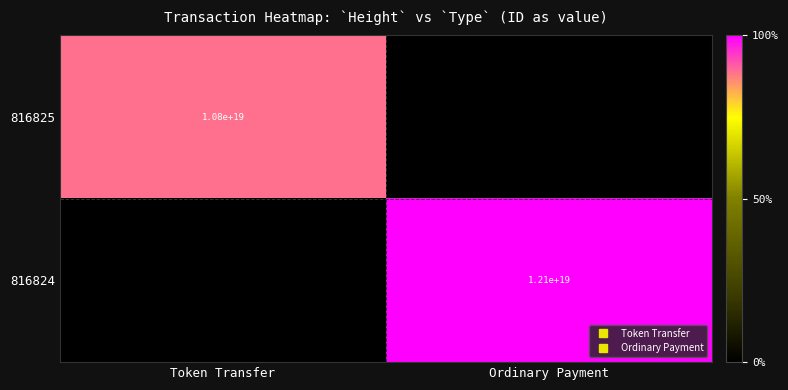

At Token Transfer, list the series in order from largest to smallest.

816825, 816824